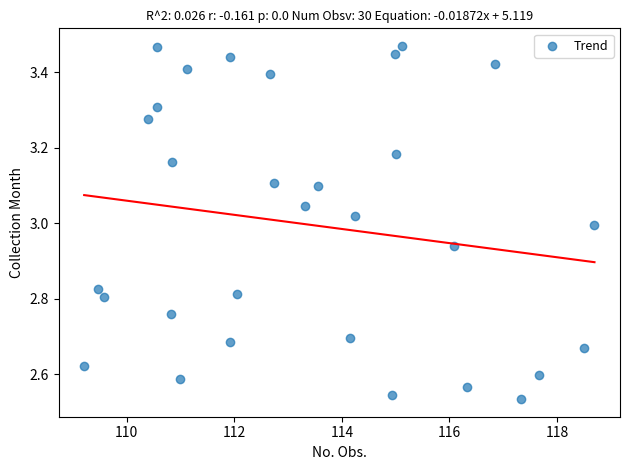

What is the range of X values (max minus min)?

9.5